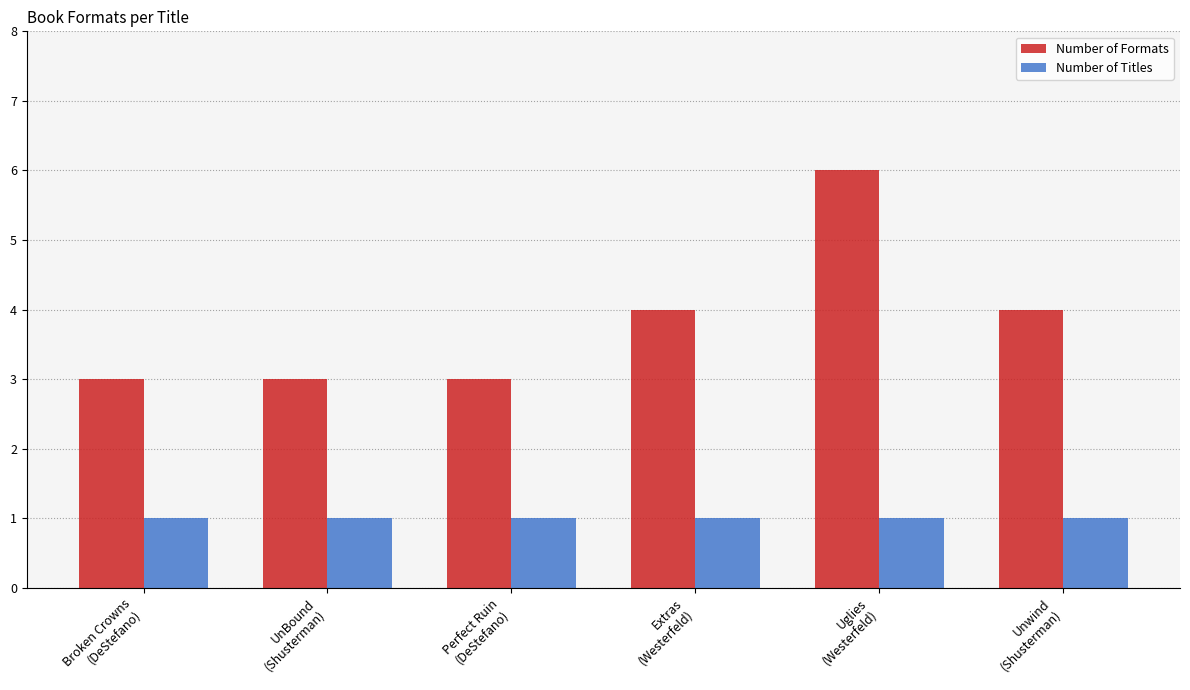

What is the greatest value displayed?

6